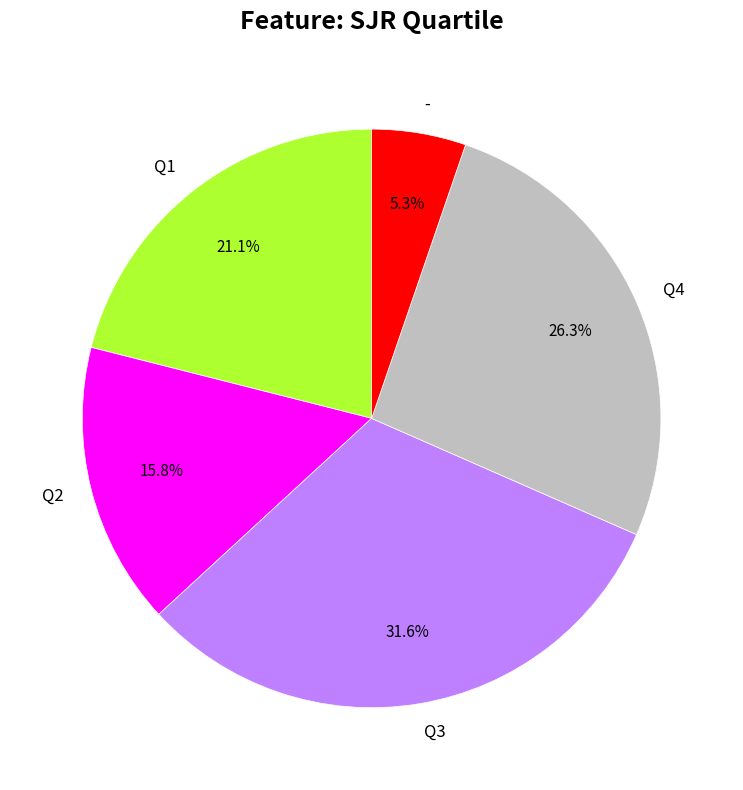

To the nearest percent, what is the combined percentage of Q4 and Q1?

47%